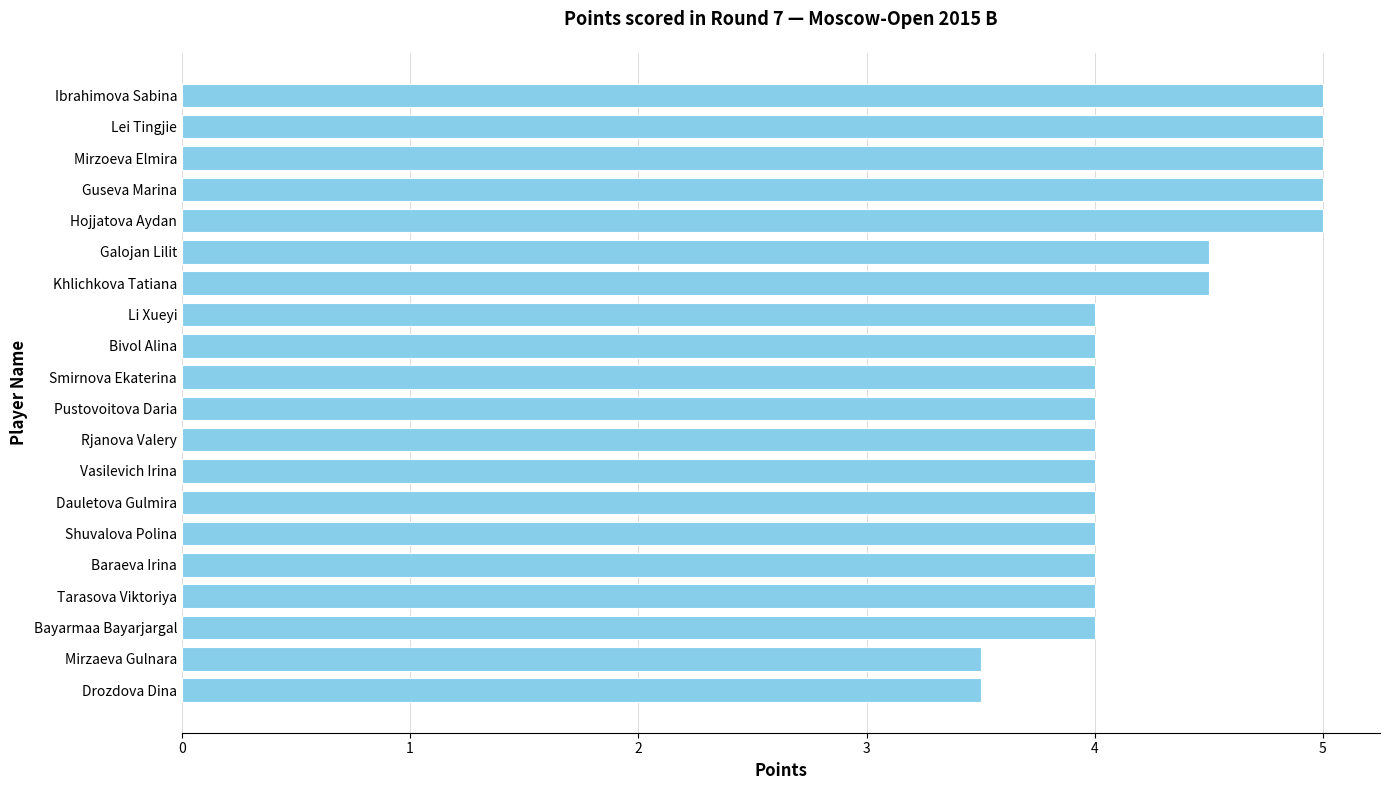

How many values are between 4 and 5?

18